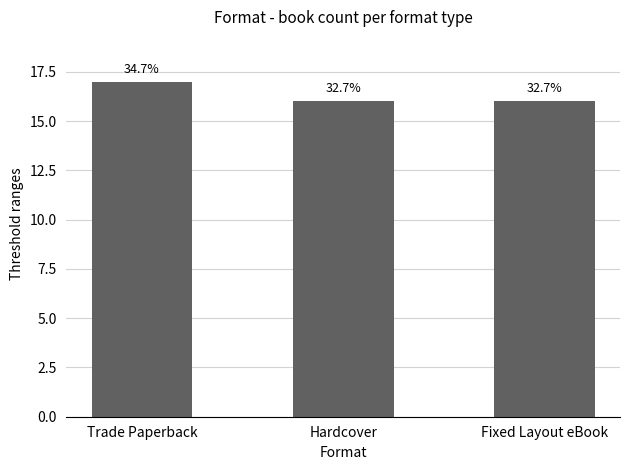

Are the bars horizontal?

No